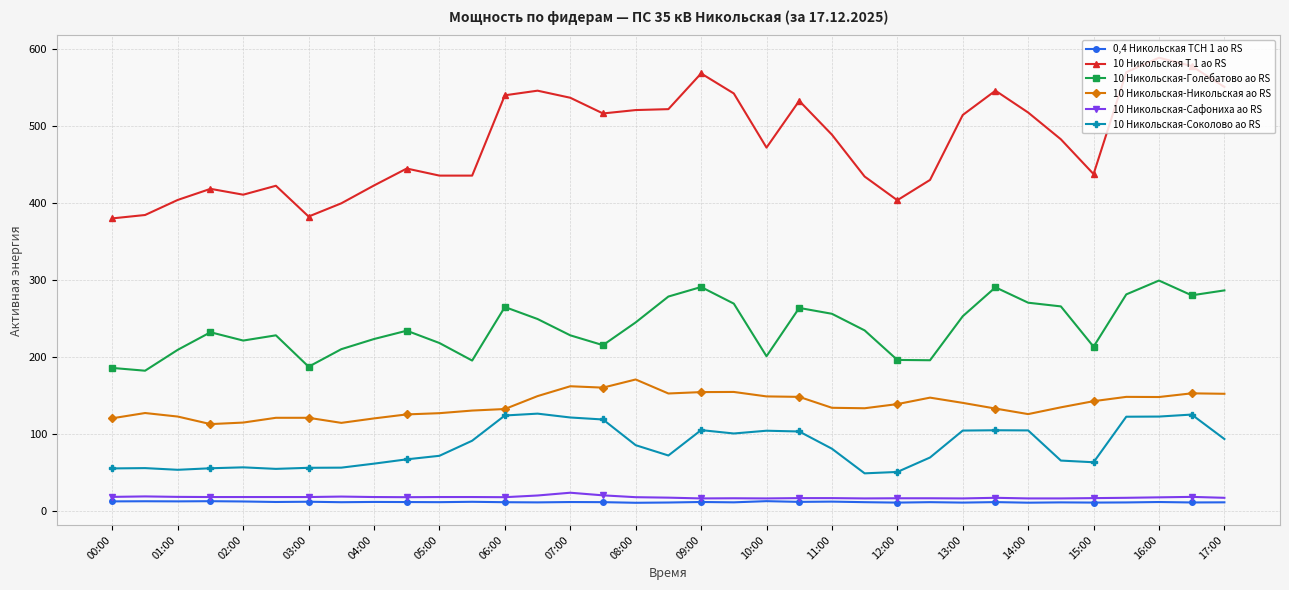

What is the value of the 10 Никольская Т 1 ао RS point at the 35th from the left?

550.8